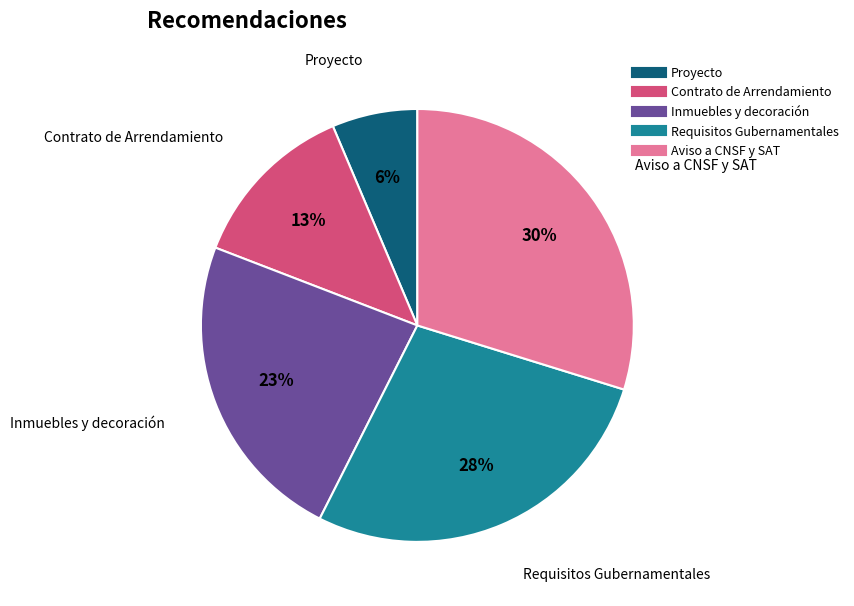

To the nearest percent, what percentage of the pie is Requisitos Gubernamentales?

28%